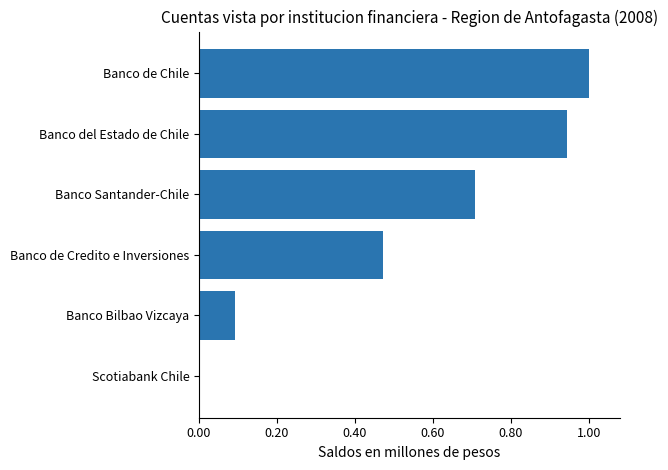

Which label corresponds to the largest value in the chart?

Banco de Chile